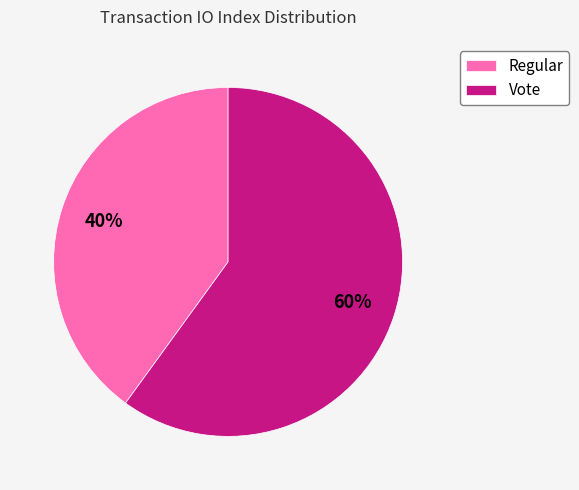

Which has a higher value, Vote or Regular?

Vote